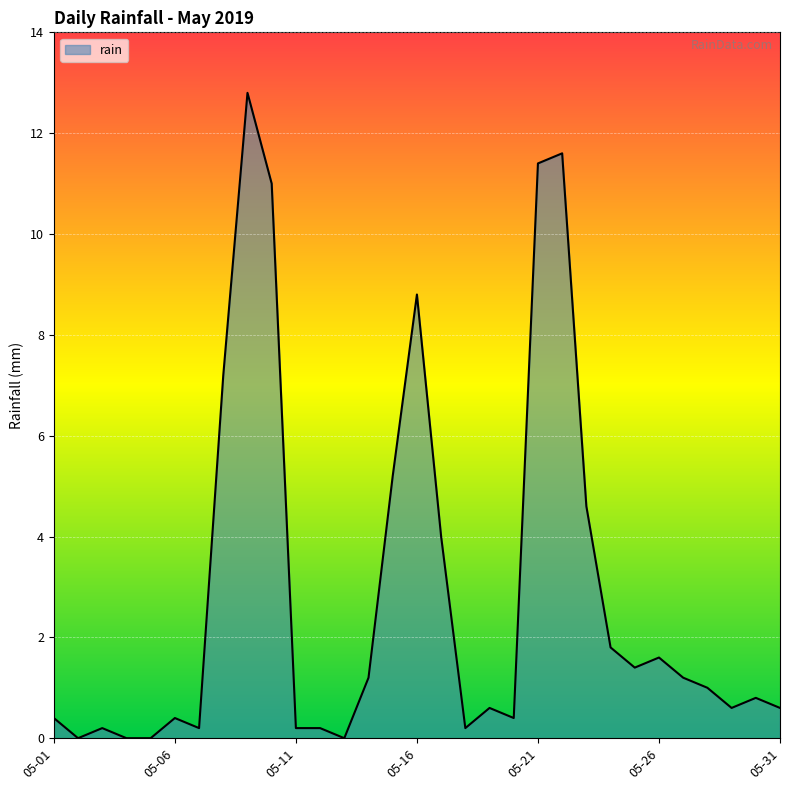

What is the difference between the maximum and minimum values?

12.8